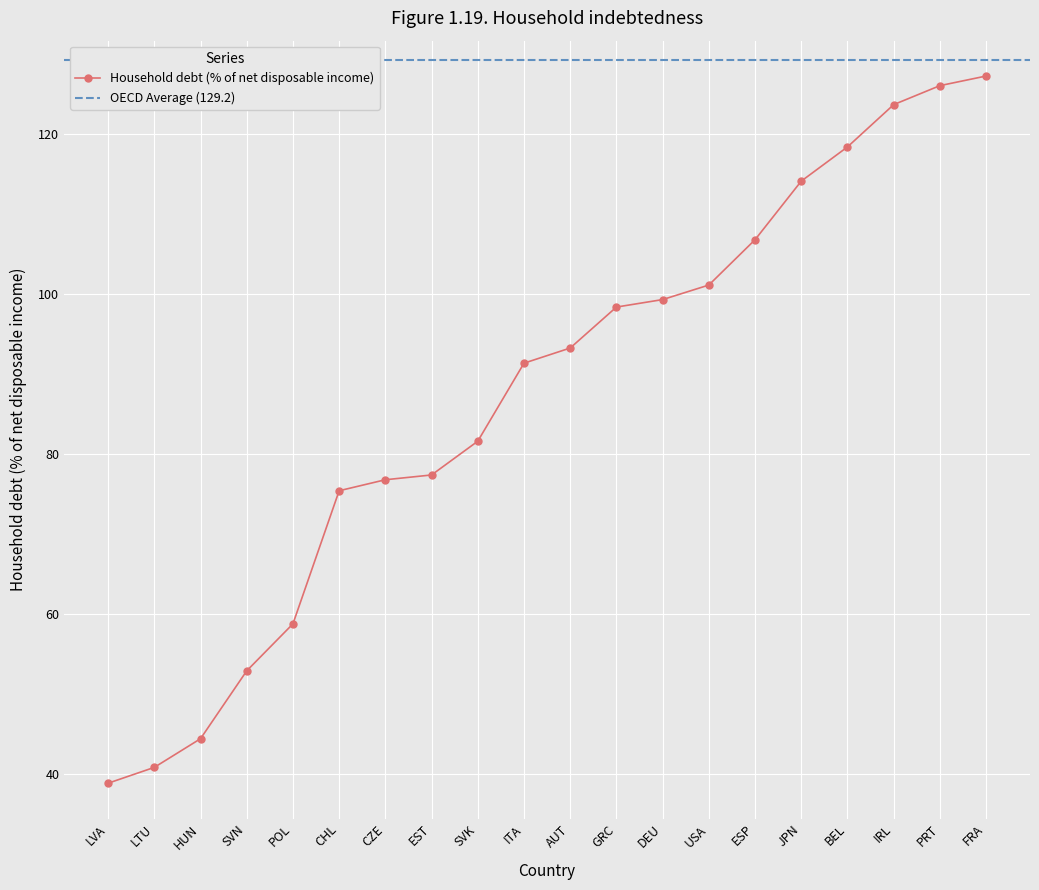

Rank the categories by value from lowest to highest.

LVA, LTU, HUN, SVN, POL, CHL, CZE, EST, SVK, ITA, AUT, GRC, DEU, USA, ESP, JPN, BEL, IRL, PRT, FRA